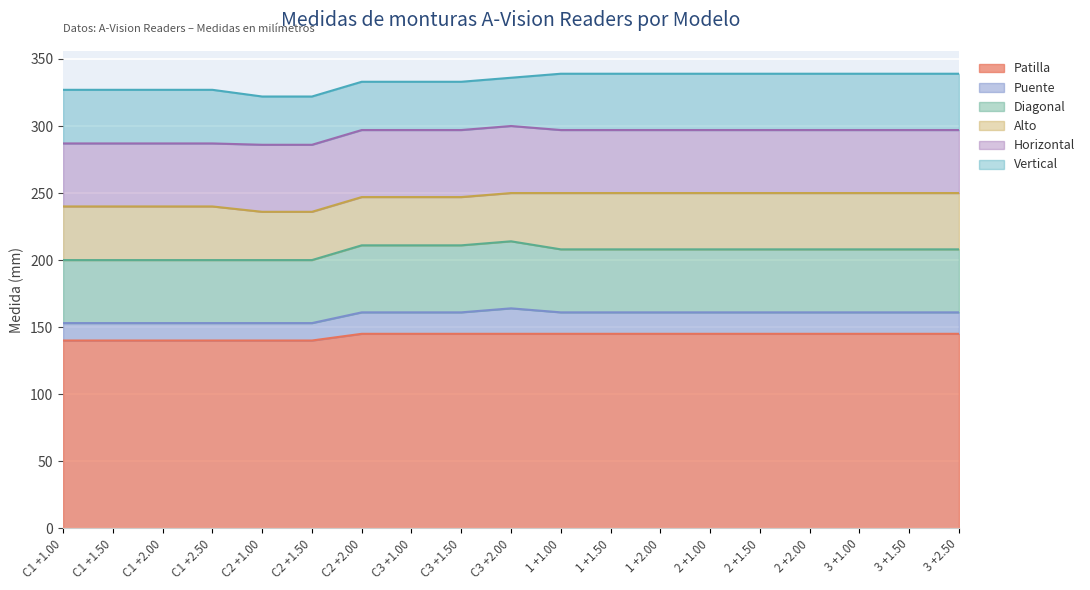

Which series has the widest spread of values?

Puente